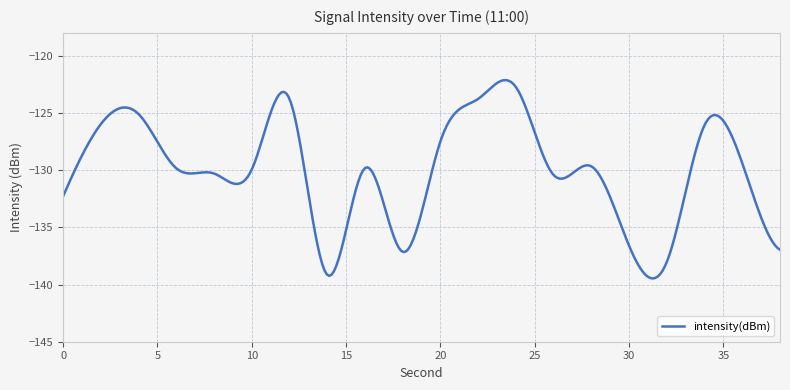

Count the number of categories in the chart.

20